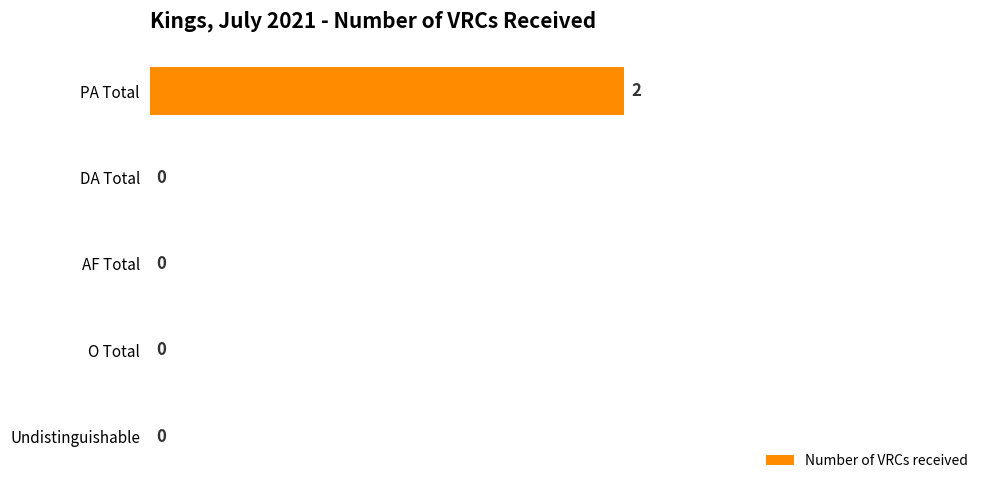

The value at DA Total is 1. True or false?

False